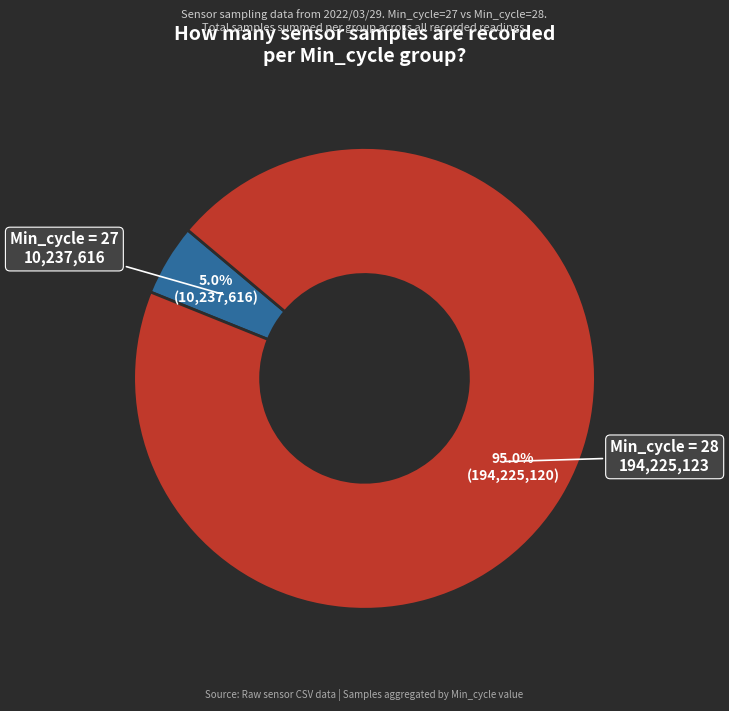

Is there a majority slice in this chart?

Yes